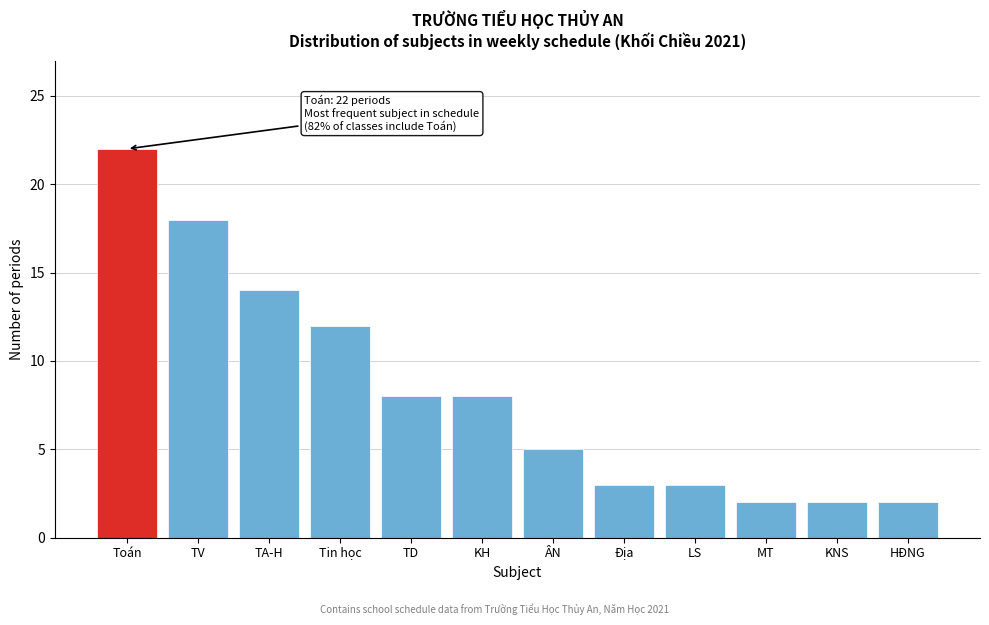

Reading left to right, list all the values displayed in this chart.

Toán=22	TV=18	TA-H=14	Tin học=12	TD=8	KH=8	ÂN=5	Địa=3	LS=3	MT=2	KNS=2	HĐNG=2